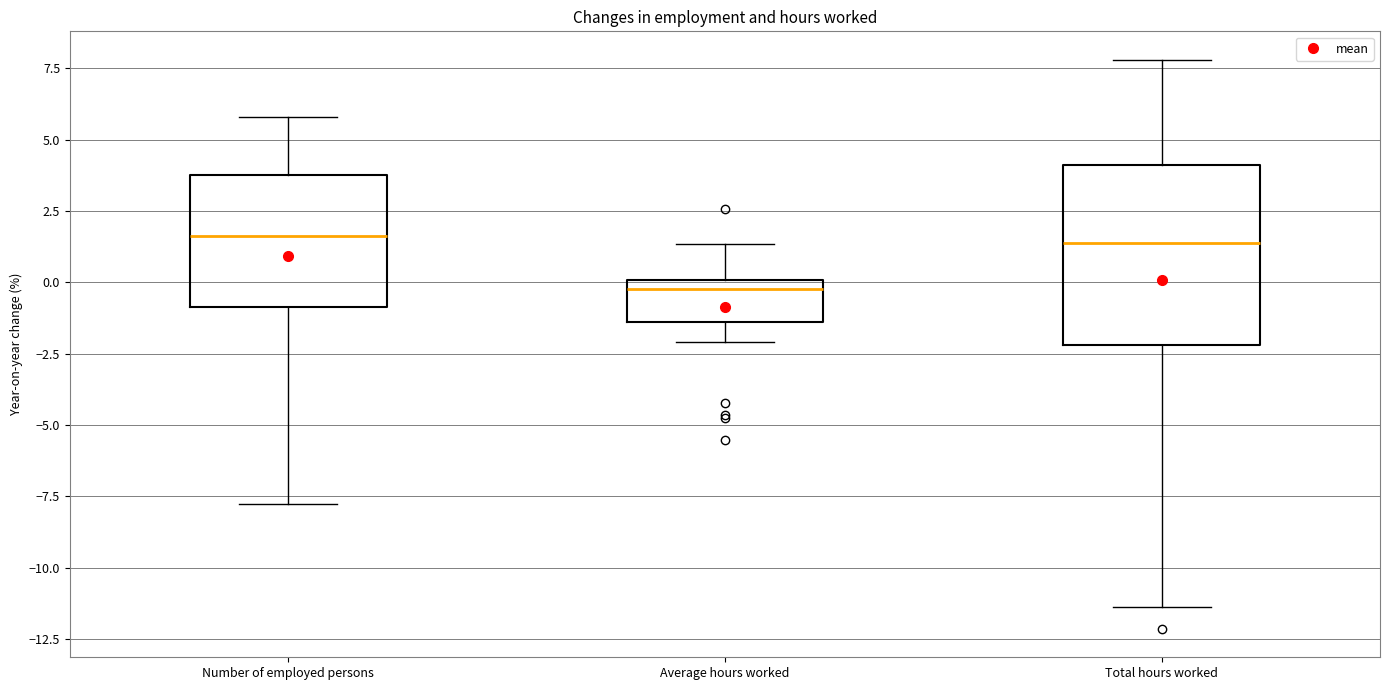

Which box has the lowest median line?

Average hours worked